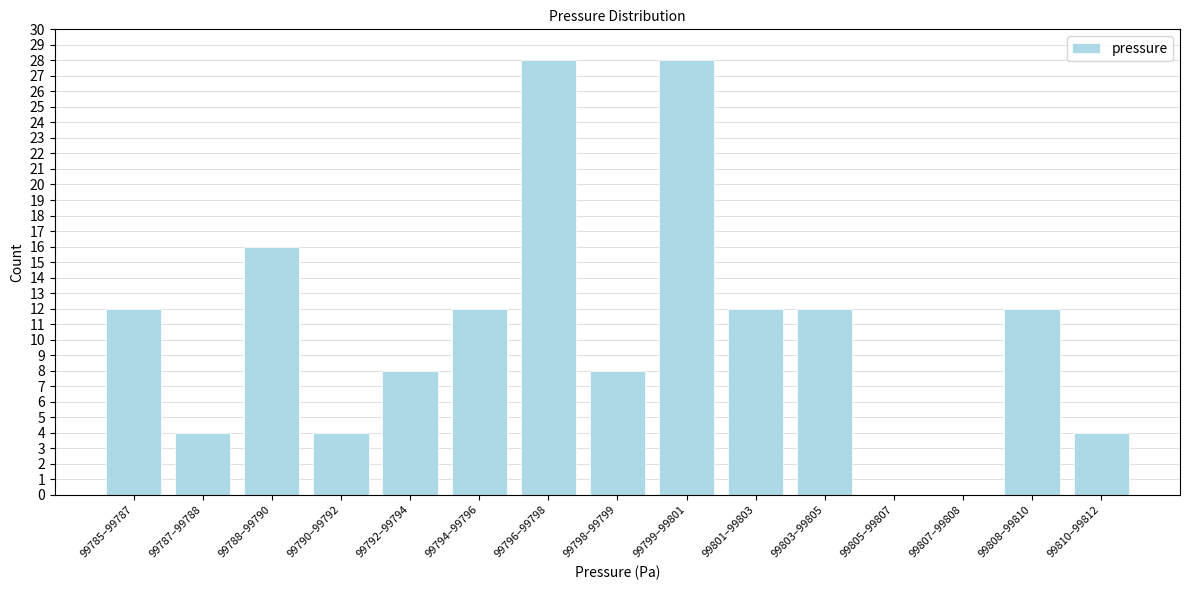

Reading right to left, transcribe all the data shown in this chart.

99810–99812=4	99808–99810=12	99807–99808=0	99805–99807=0	99803–99805=12	99801–99803=12	99799–99801=28	99798–99799=8	99796–99798=28	99794–99796=12	99792–99794=8	99790–99792=4	99788–99790=16	99787–99788=4	99785–99787=12